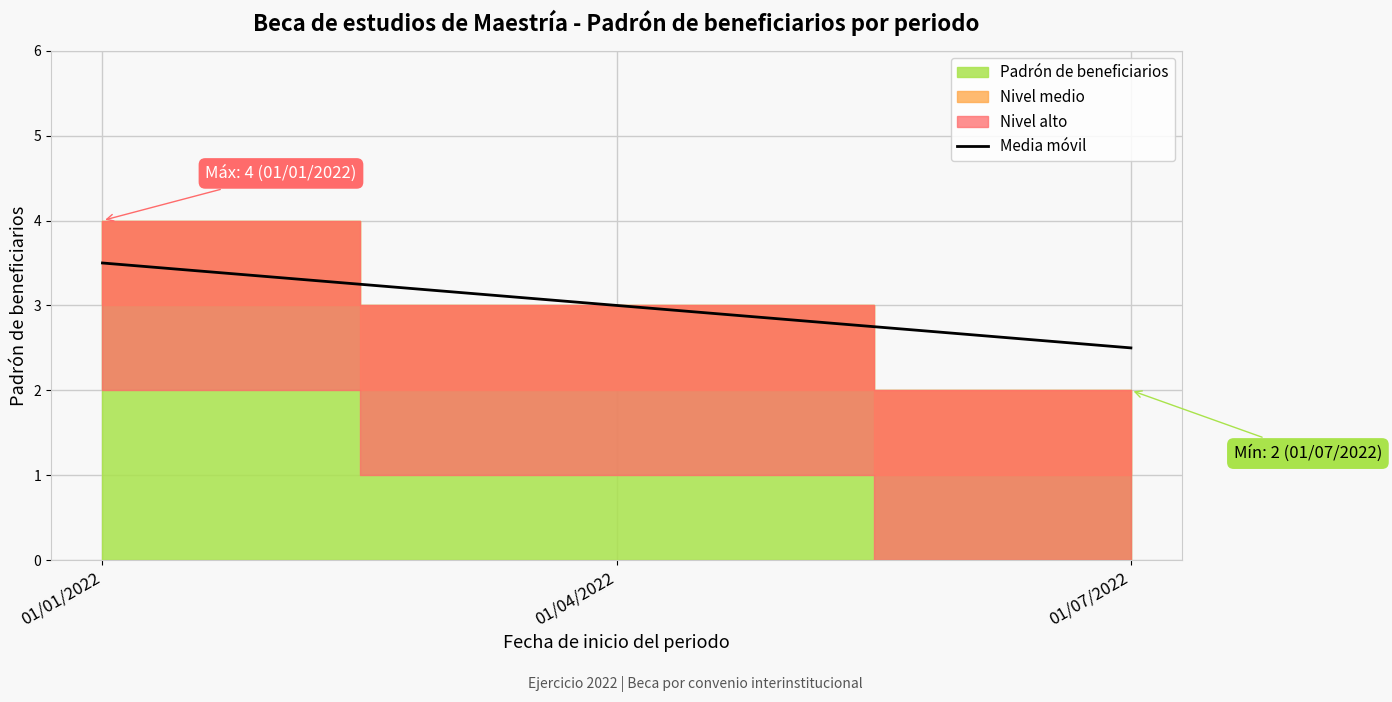

How many lines are shown in the chart?

1